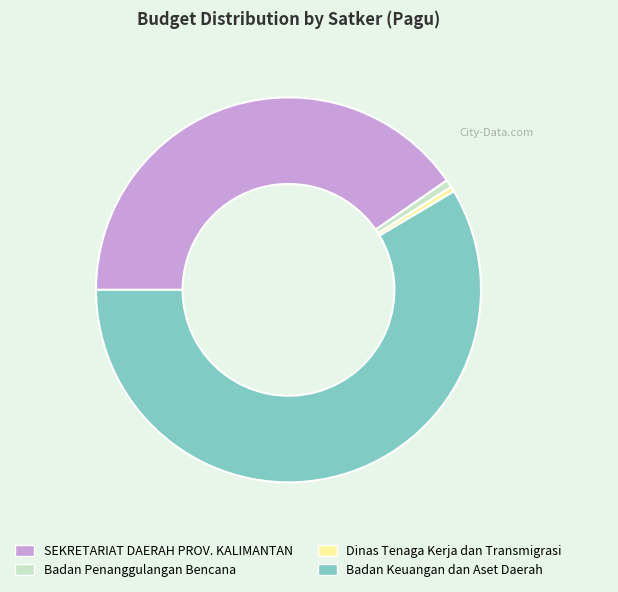

Which slice represents more than half of the pie?

Badan Keuangan dan Aset Daerah